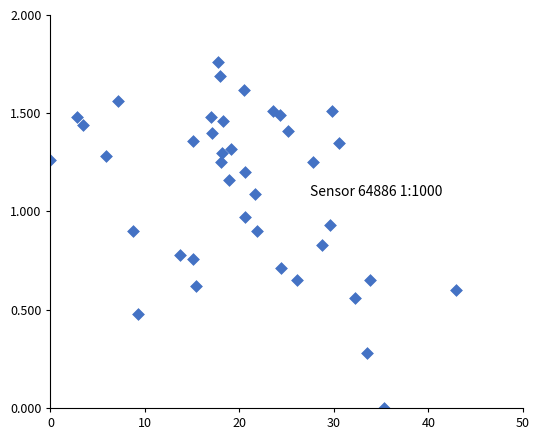

What is the range of X values (max minus min)?

42.9